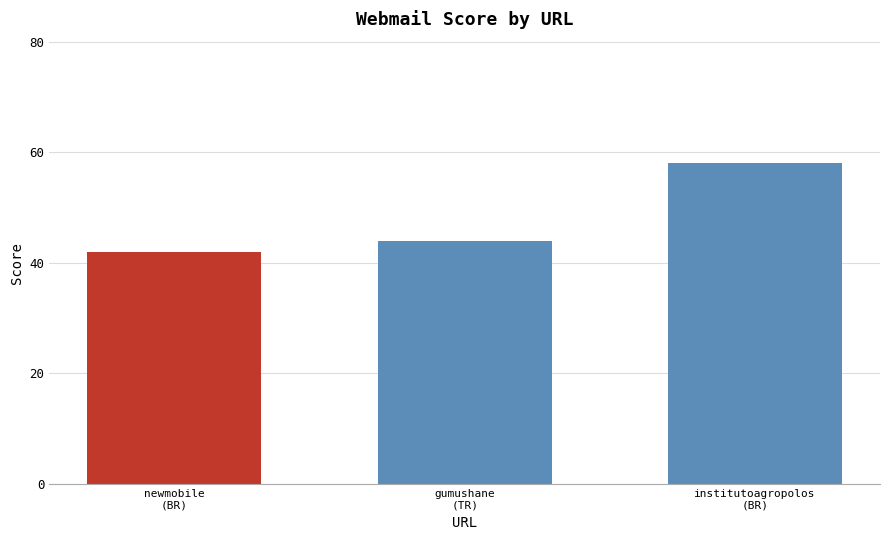

What is the average value?

48